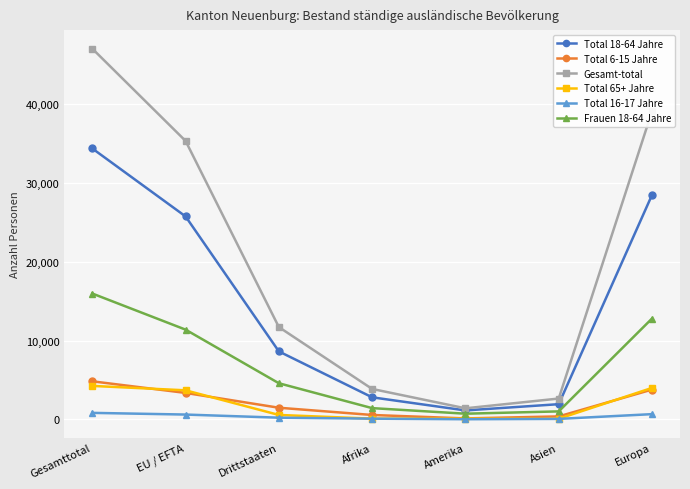

True or false: Total 65+ Jahre has more than 2 points higher than both neighbors.

False